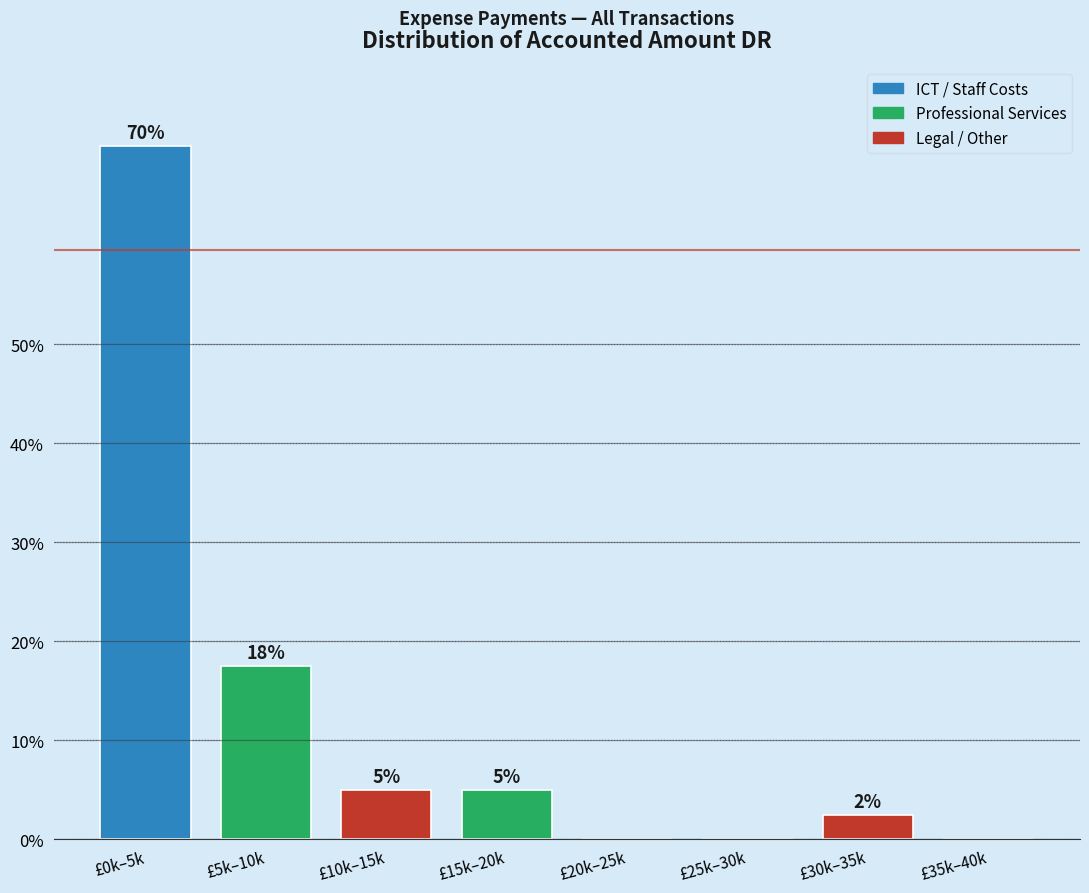

The value at £0k–5k is 70.0. True or false?

True